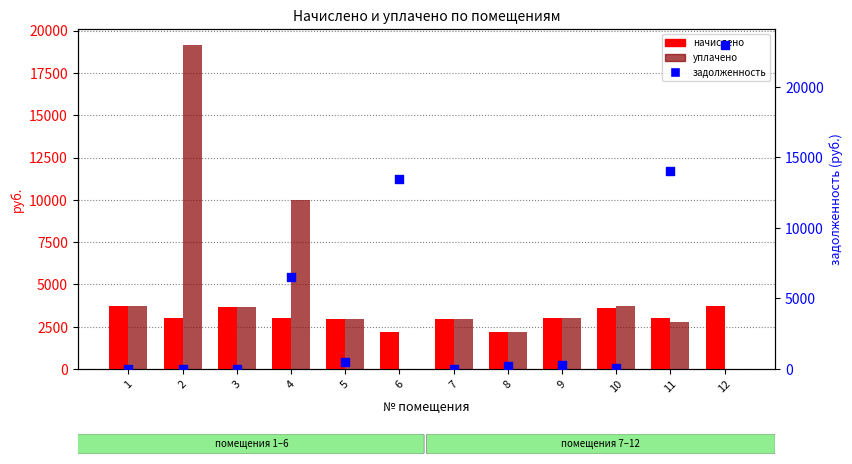

Which series has the largest total across all categories?

задолженность